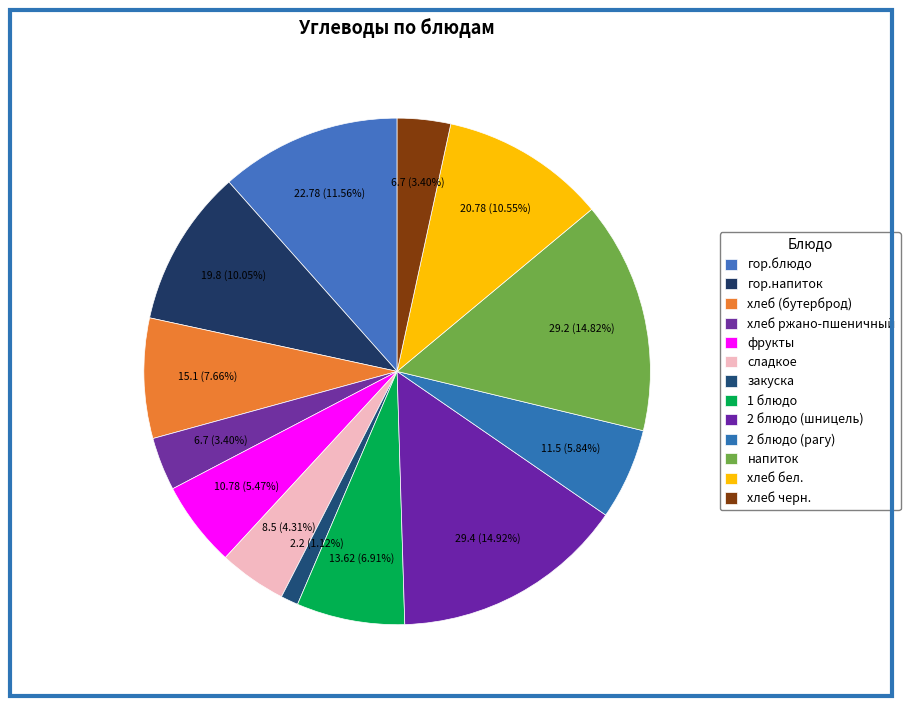

How many segments does this pie chart have?

13